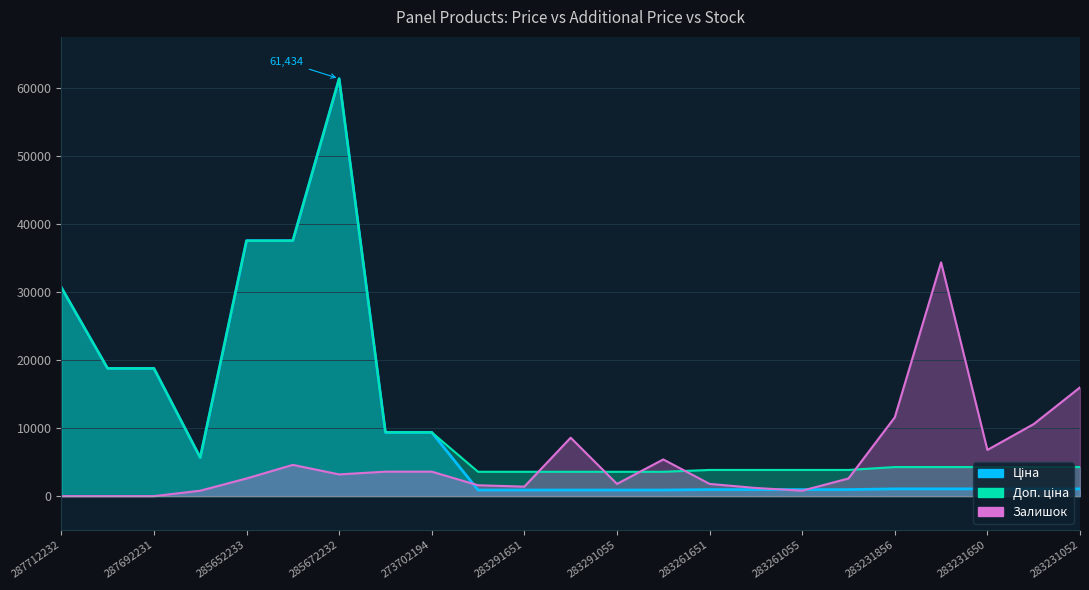

The Доп. ціна series shows 5204.5 at 283261055. True or false?

False